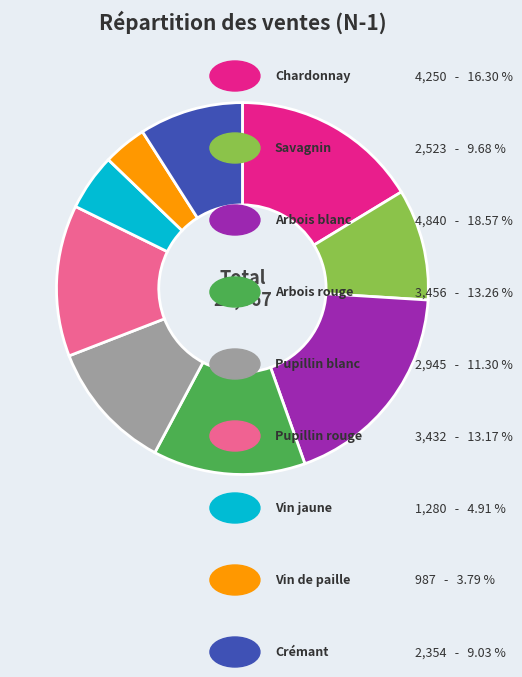

Does any single category account for the majority?

No